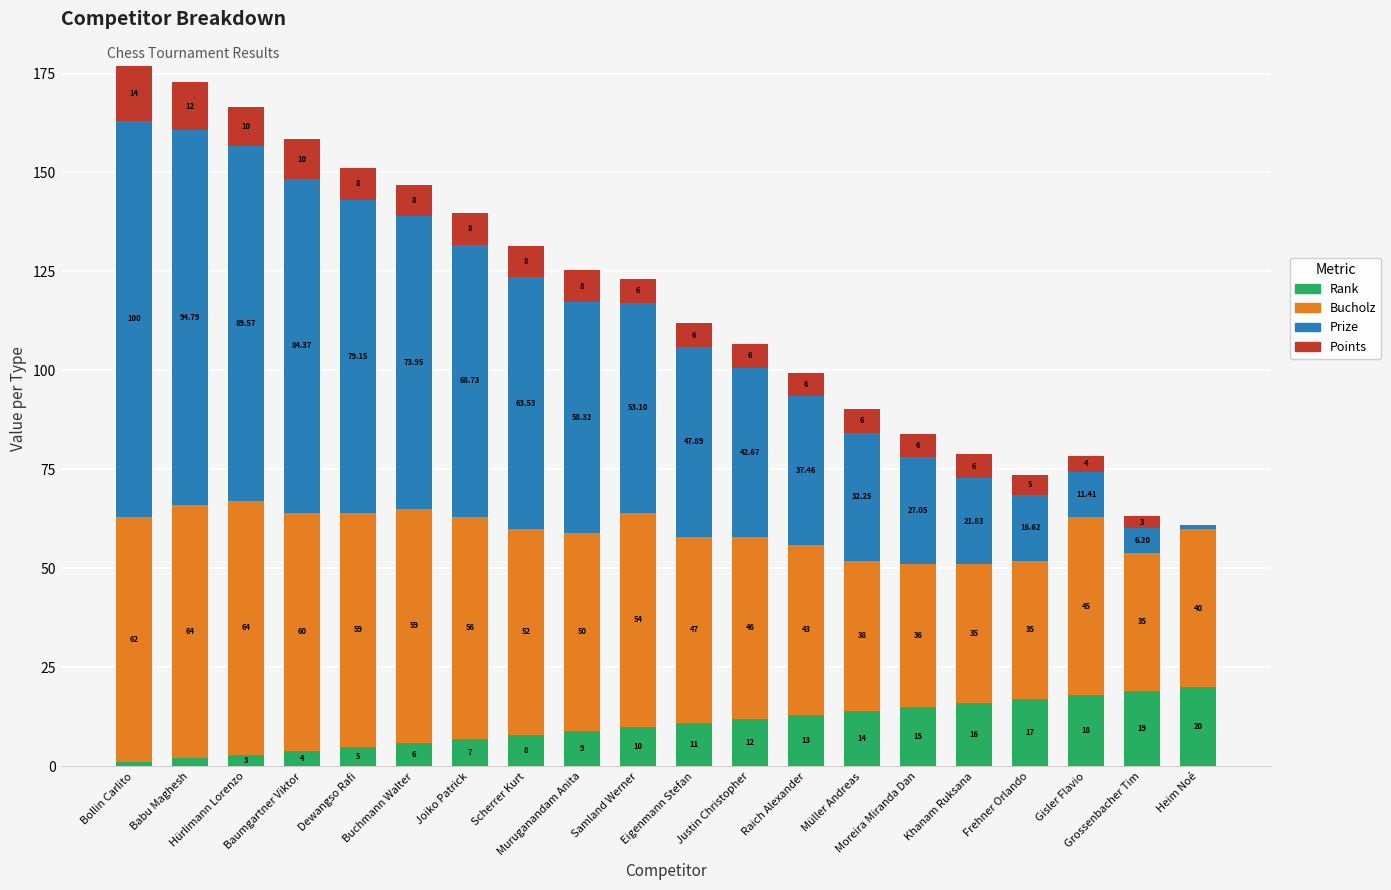

The value of Bucholz at Gisler Flavio is 22.6. True or false?

False